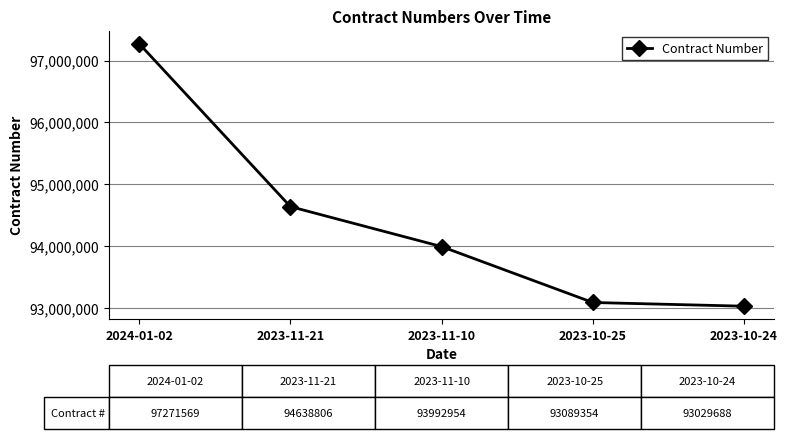

What is the sum of all values?

472022371